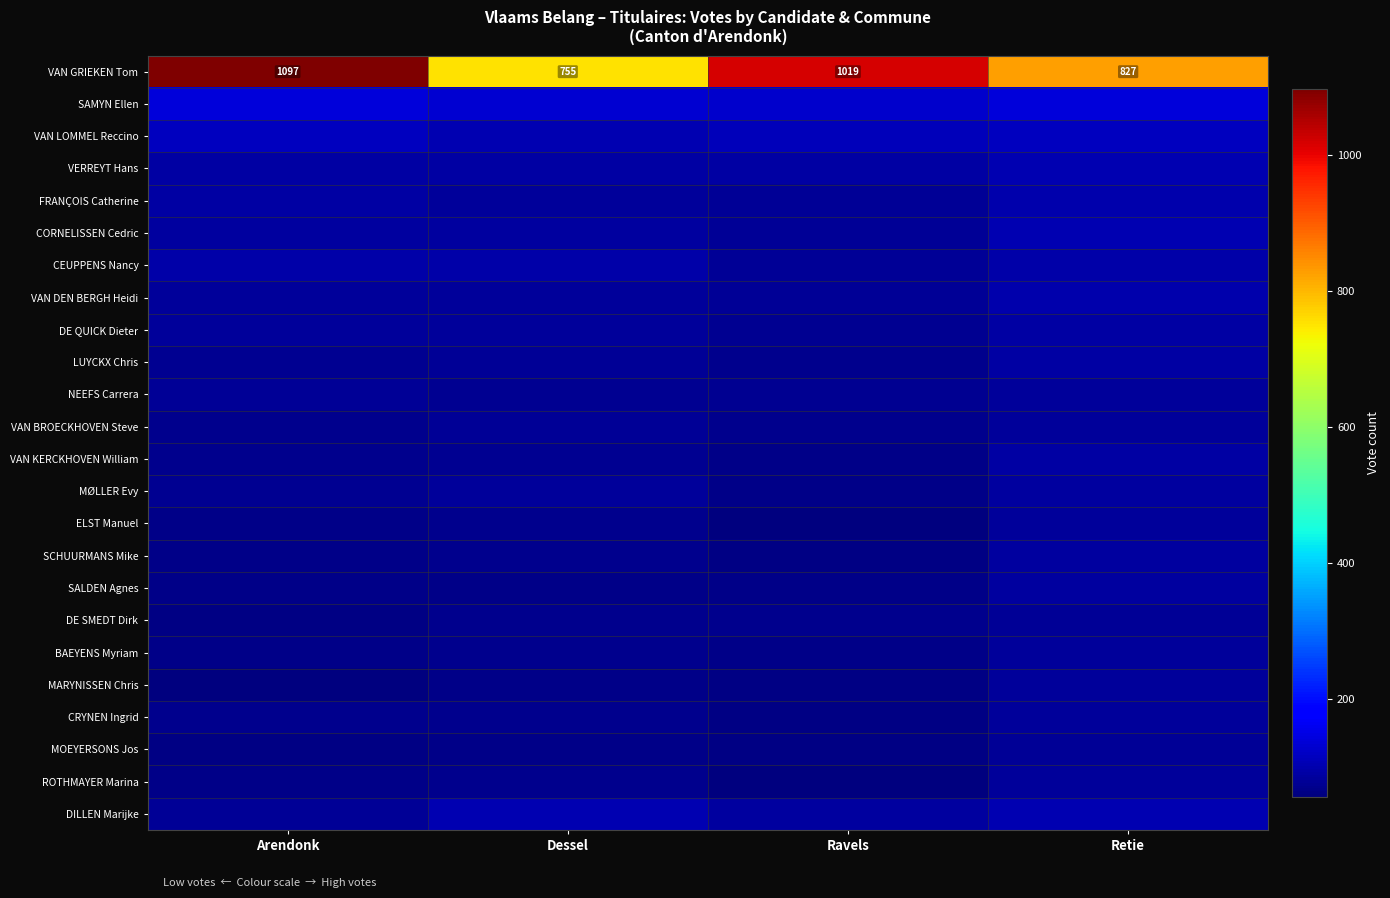

List the labels in order of VAN GRIEKEN Tom value, smallest first.

Dessel, Retie, Ravels, Arendonk